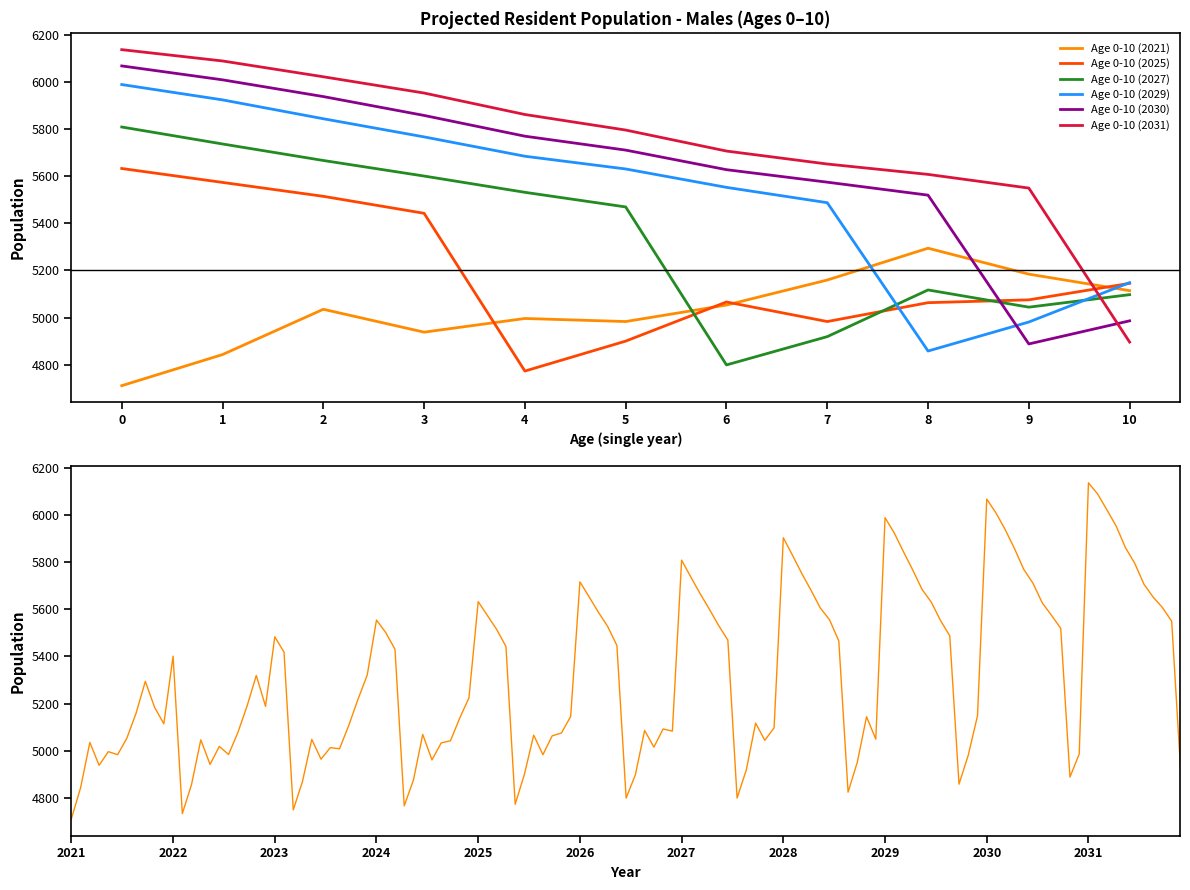

The Age 0-10 (2029) series shows 5923 at 1. True or false?

True